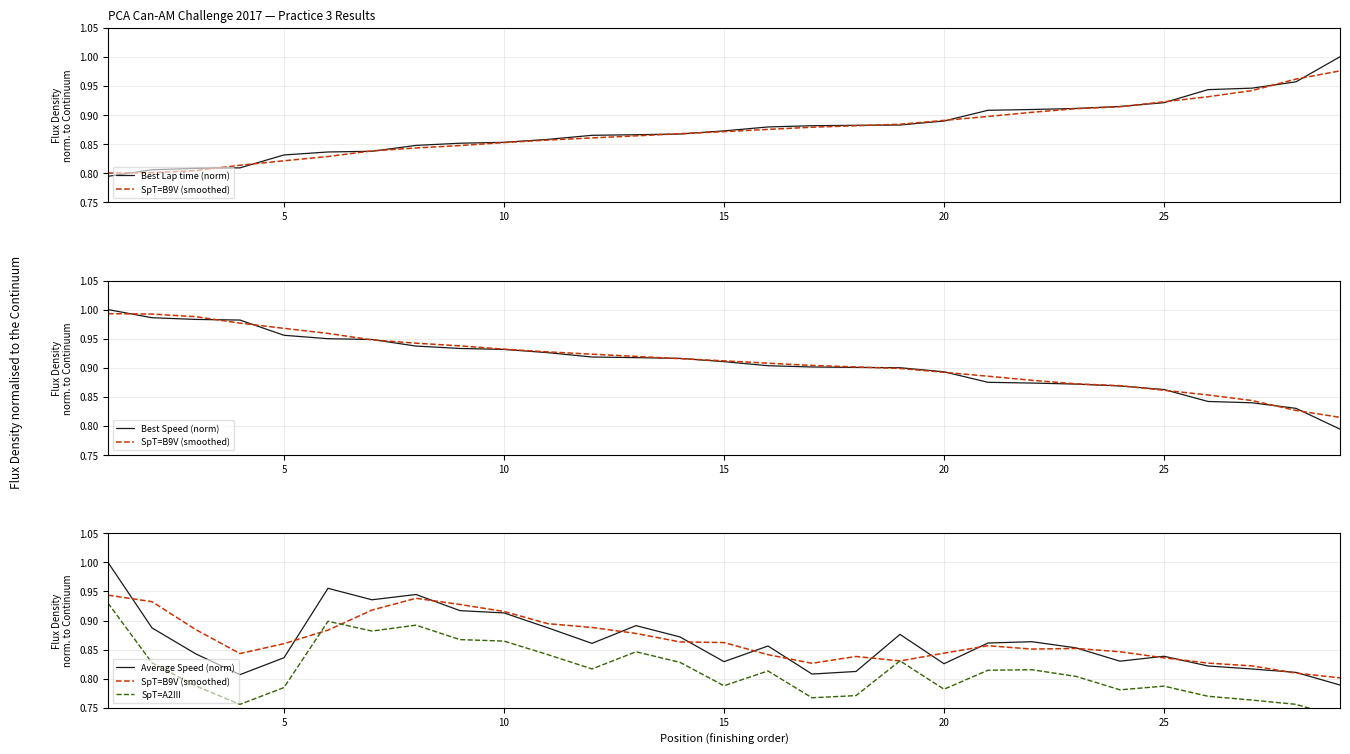

What is the smallest value displayed?

0.7